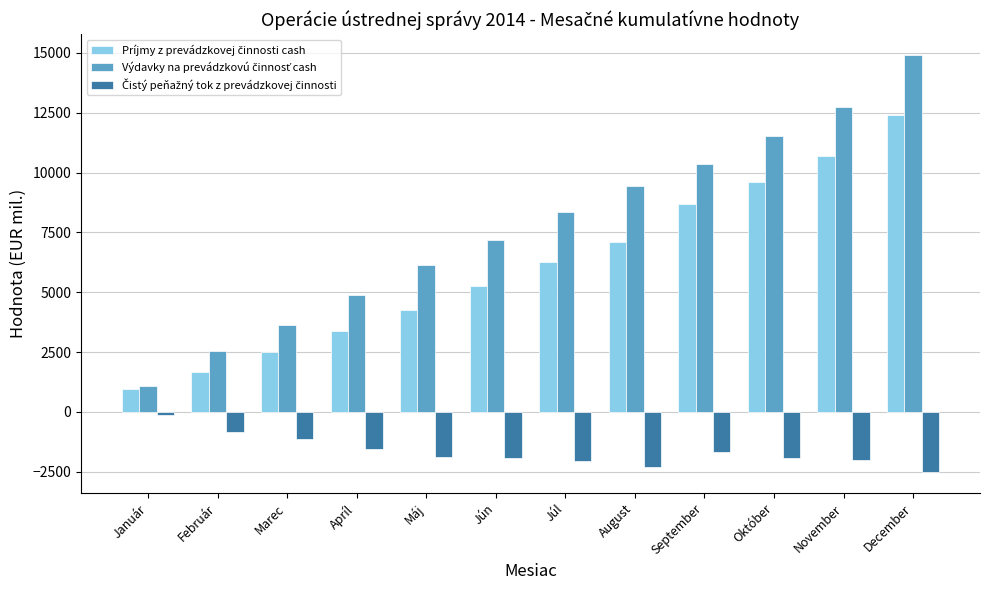

At which category is the sum across all series the highest?

December